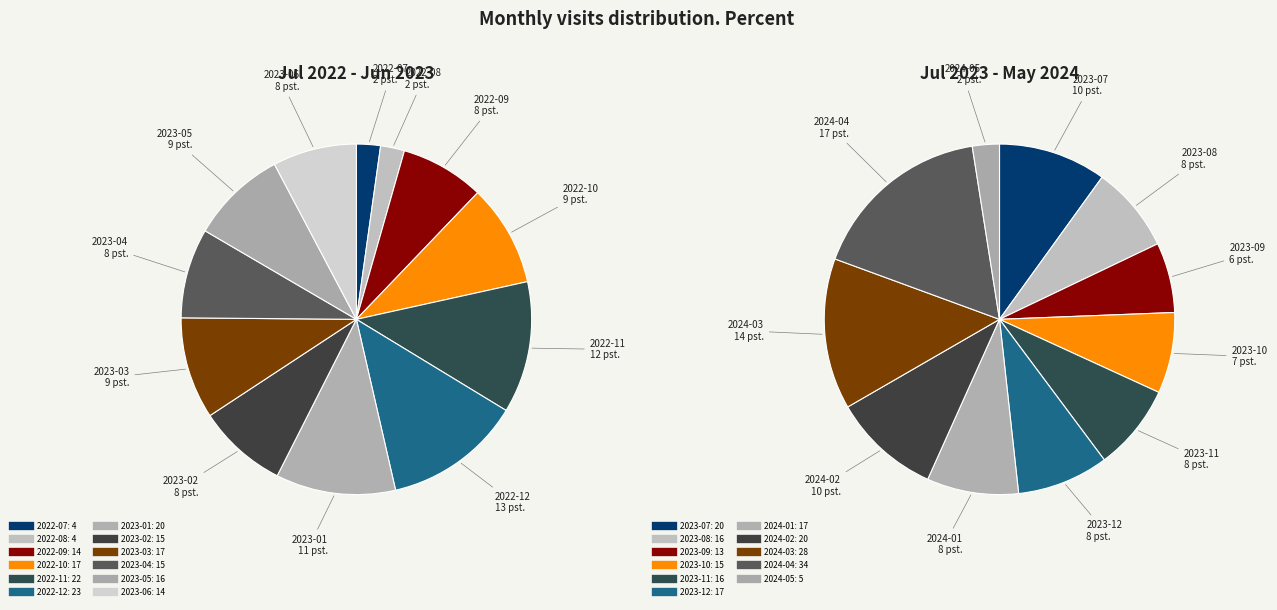

Rank the categories by value from lowest to highest.

2022-07, 2022-08, 2022-09, 2023-06, 2023-02, 2023-04, 2023-05, 2022-10, 2023-03, 2023-01, 2022-11, 2022-12